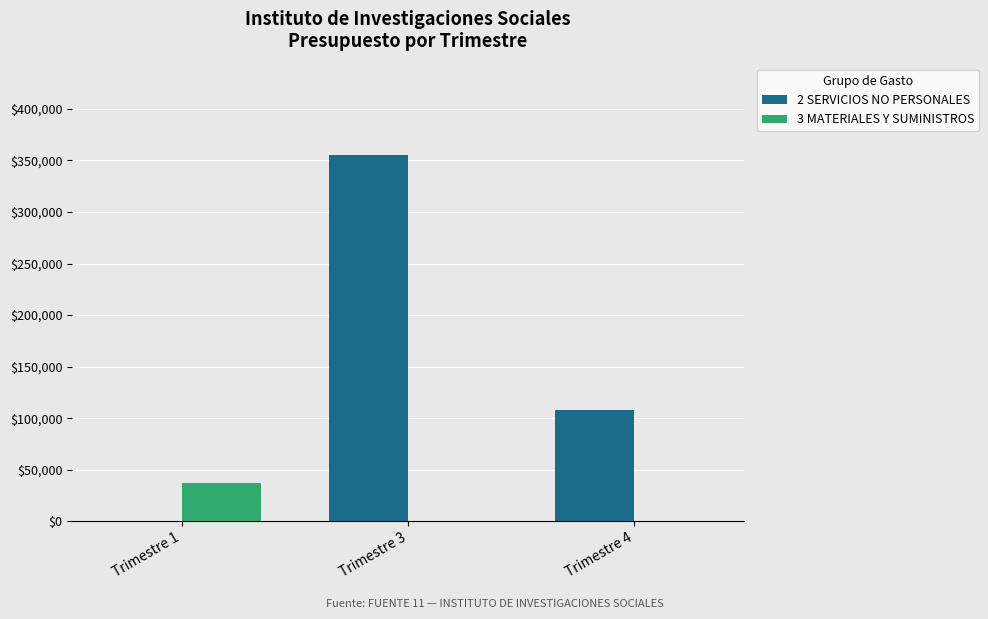

How many categories are shown in the chart?

3